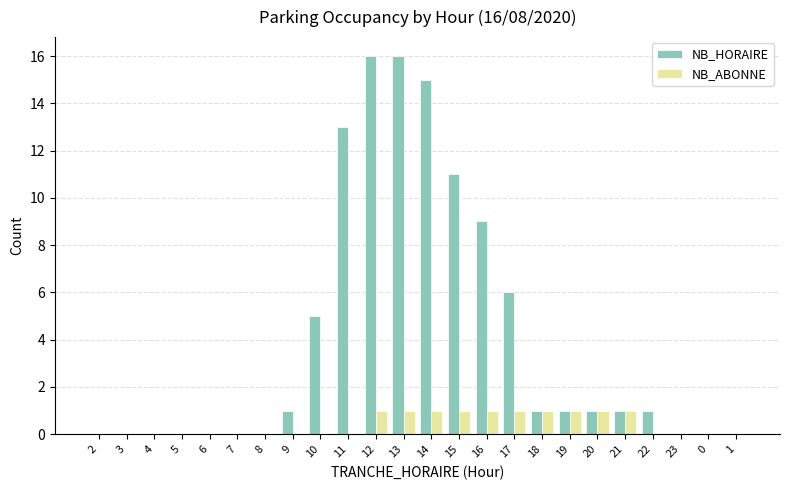

What is the maximum value shown in the chart?

16